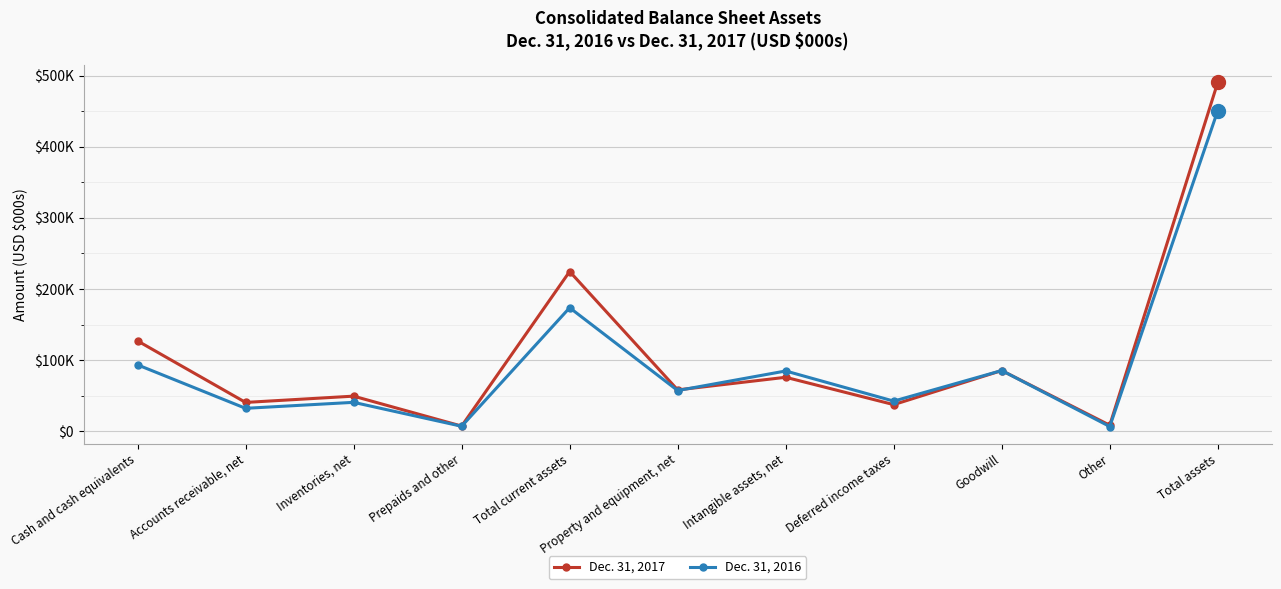

What are all the series names shown in the legend?

Dec. 31, 2017, Dec. 31, 2016